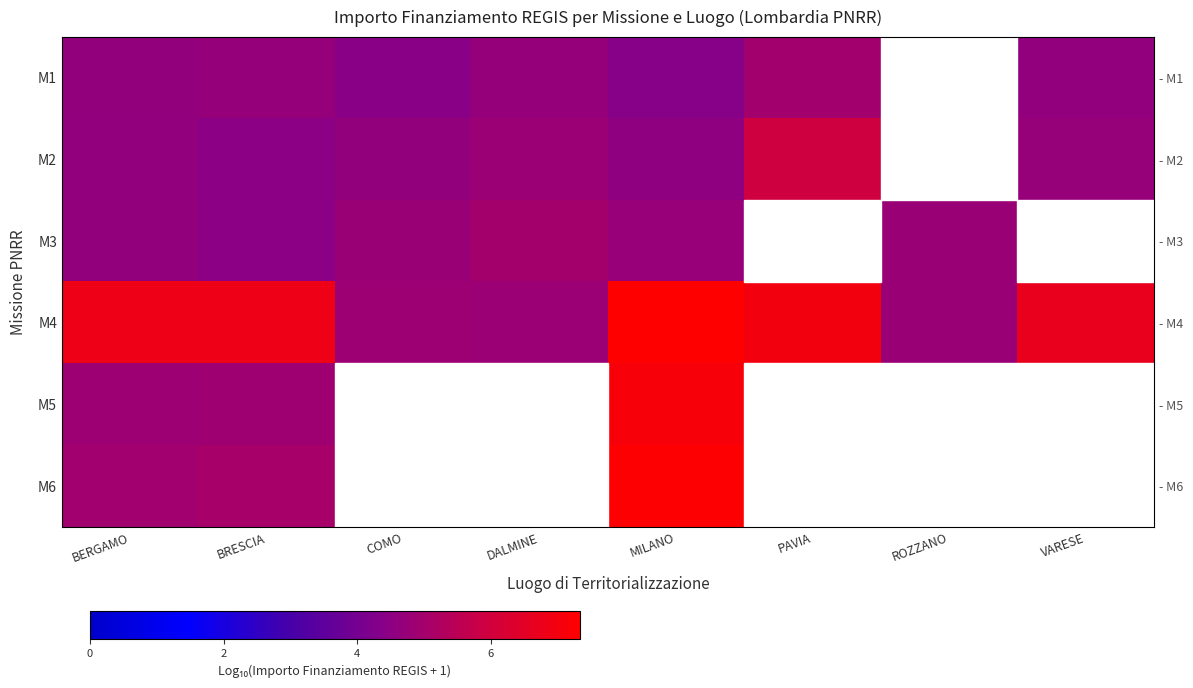

Which series has the largest range (max minus min)?

M6